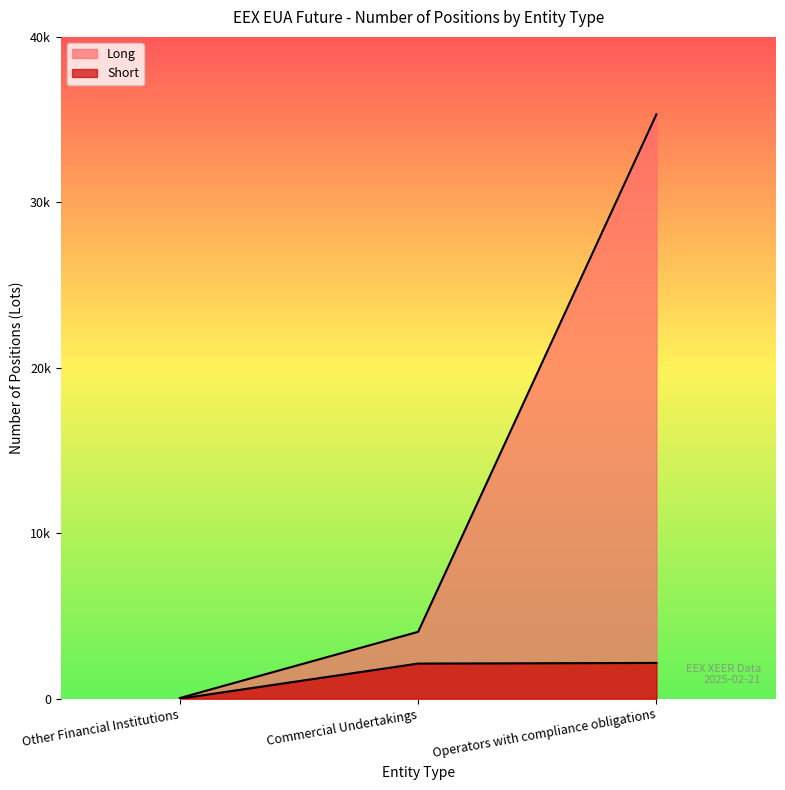

Which series has the widest spread of values?

Long